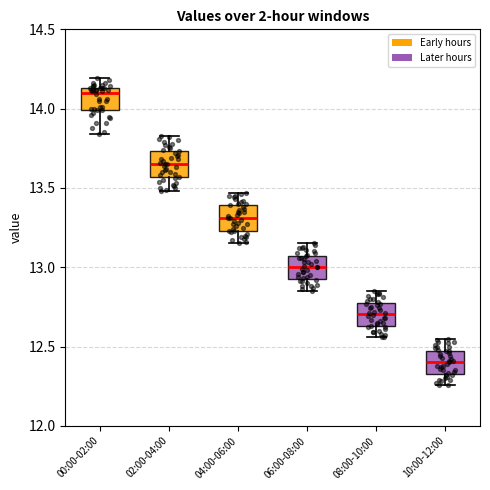

Reading left to right, read every box against the y-axis: the position of its median line, the range the box covers, and the ends of its whiskers. The values are not printed on the chart, so give them approximately, as read against the axis.

00:00-02:00: median 14.10, box 14.00 to 14.15, whiskers 13.85 to 14.20
02:00-04:00: median 13.65, box 13.55 to 13.75, whiskers 13.50 to 13.85
04:00-06:00: median 13.30, box 13.25 to 13.40, whiskers 13.15 to 13.45
06:00-08:00: median 13.00, box 12.95 to 13.05, whiskers 12.85 to 13.15
08:00-10:00: median 12.70, box 12.65 to 12.75, whiskers 12.55 to 12.85
10:00-12:00: median 12.40, box 12.35 to 12.45, whiskers 12.25 to 12.55